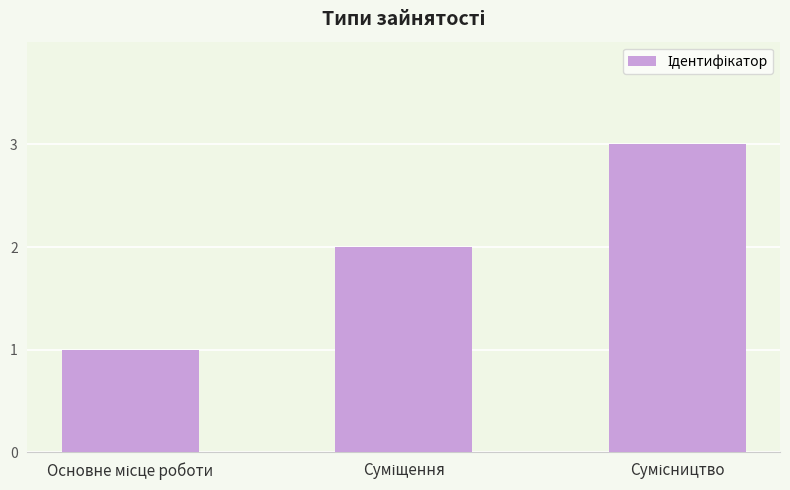

What is the maximum value shown in the chart?

3